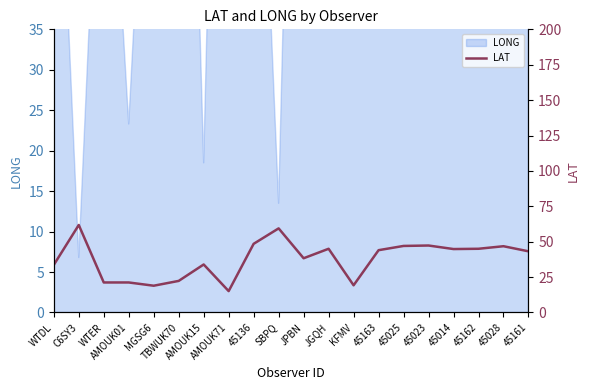

What is the average value?

37.8